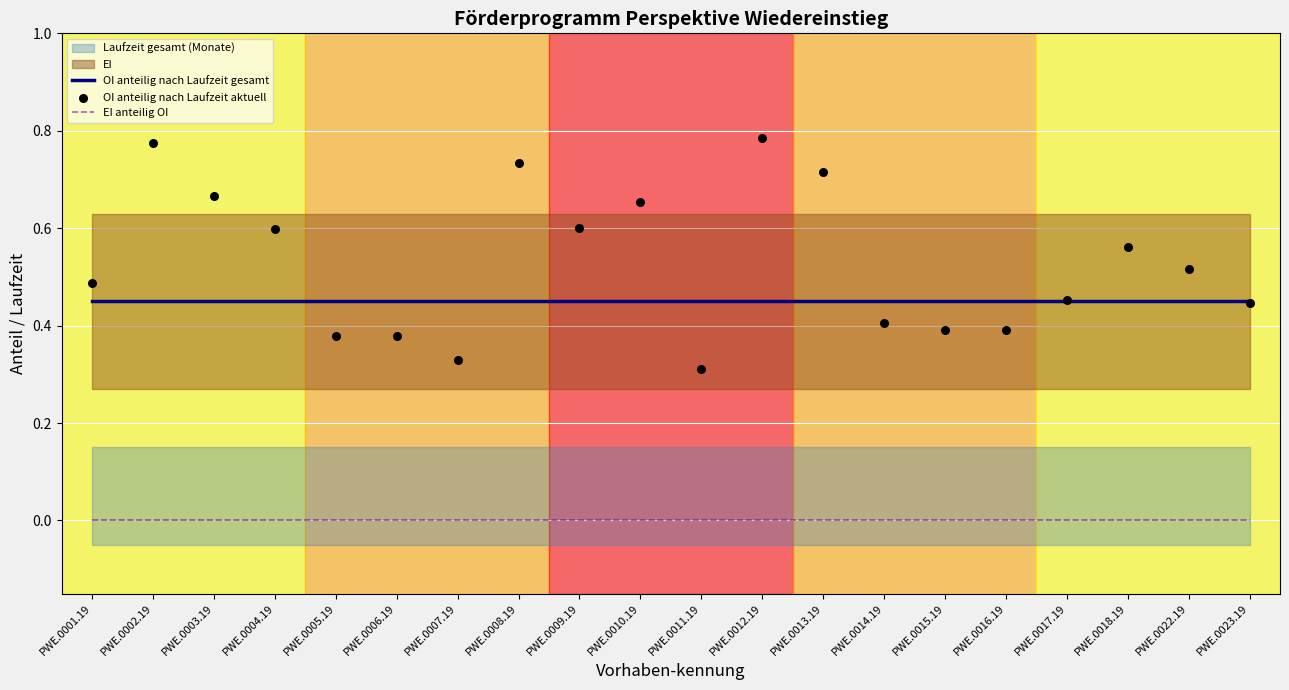

At how many categories does at least one series exceed 0?

20